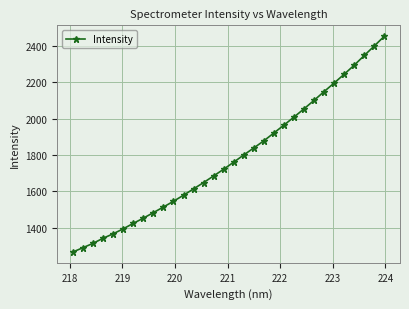

What is the minimum value shown in the chart?

1266.6